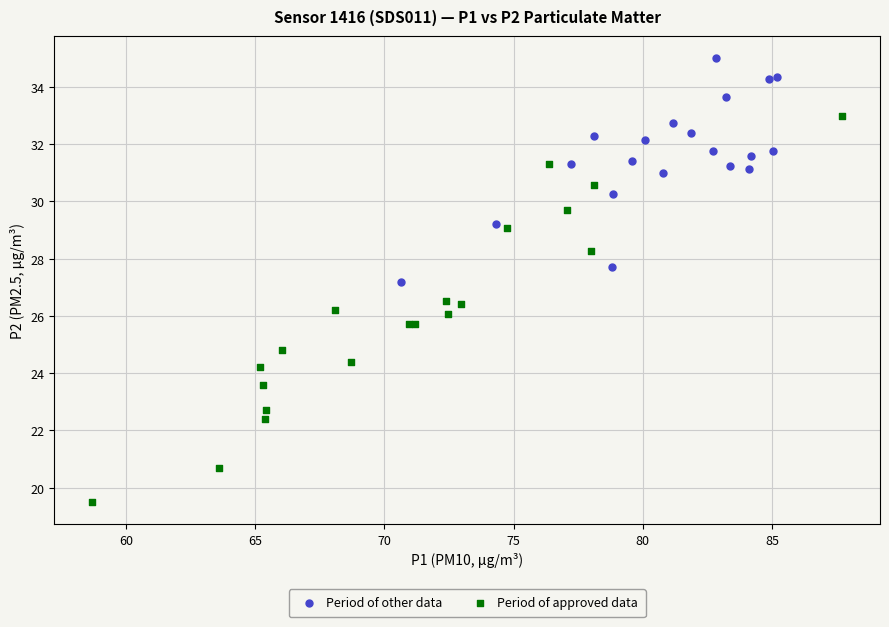

Which series reaches the maximum Y coordinate?

Period of other data